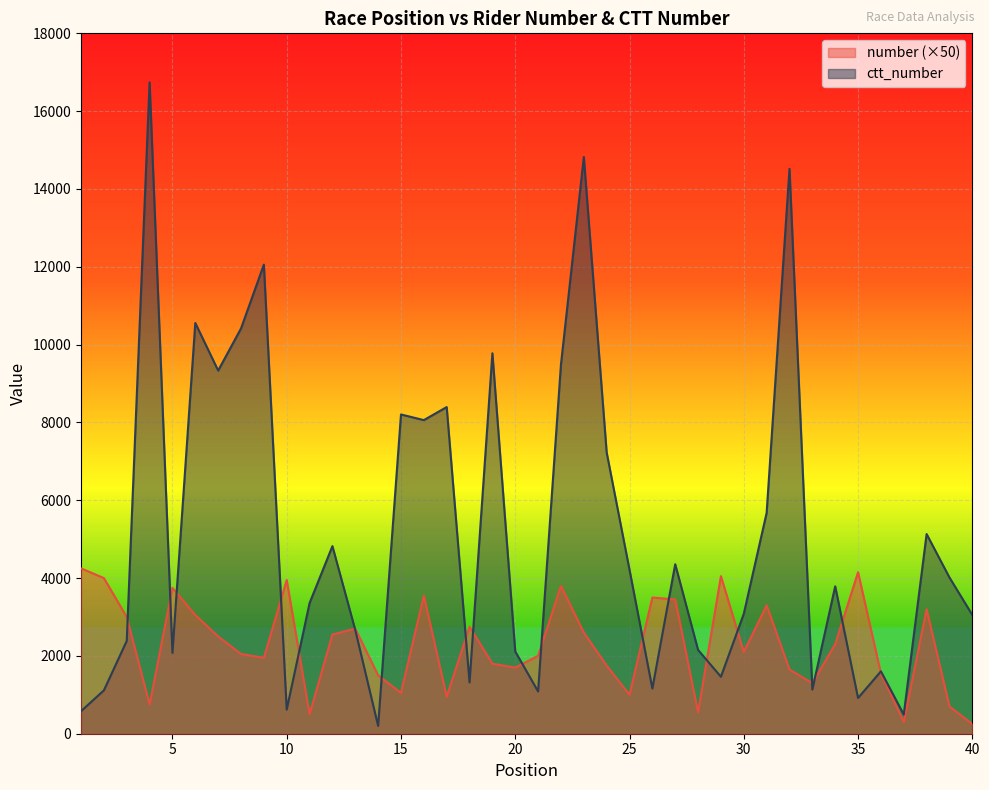

At how many categories does at least one series exceed 13199?

3